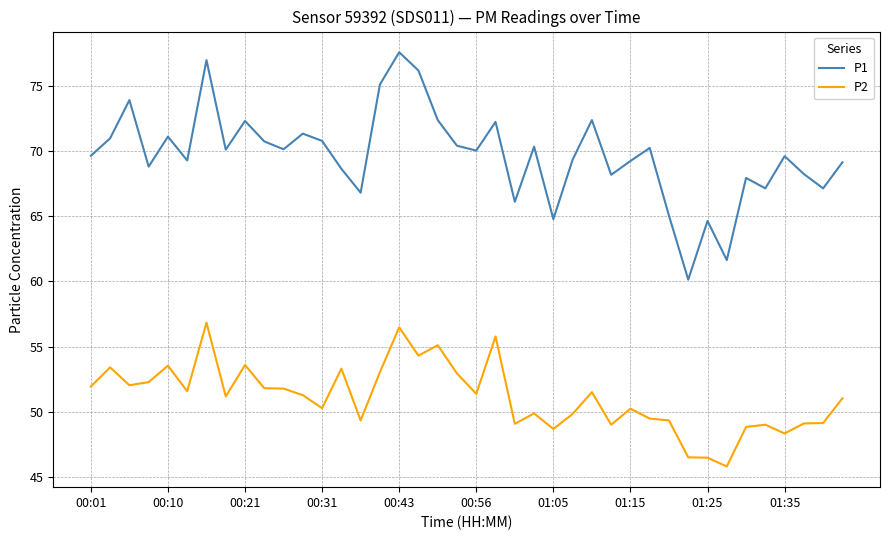

What is the difference between the maximum and minimum values in the P1 series?

17.4